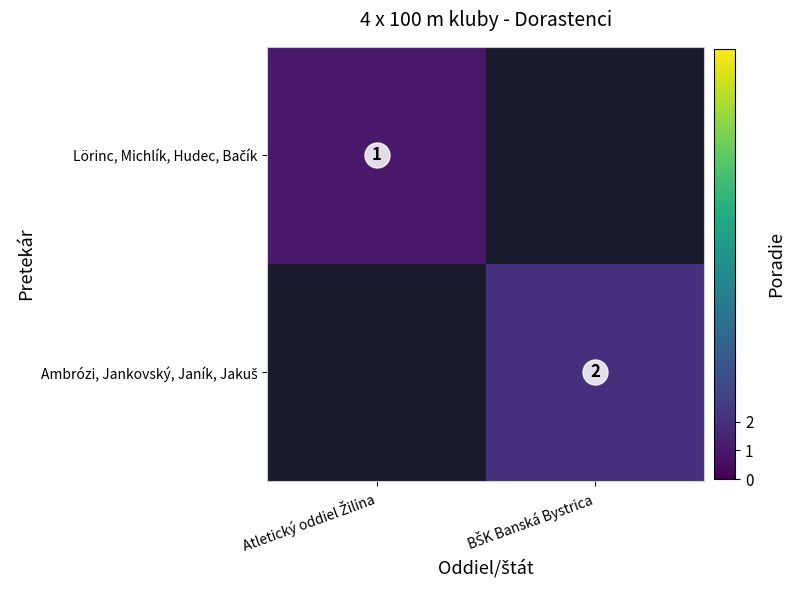

At BŠK Banská Bystrica, list the series in order from smallest to largest.

Lörinc, Michlík, Hudec, Bačík, Ambrózi, Jankovský, Janík, Jakuš